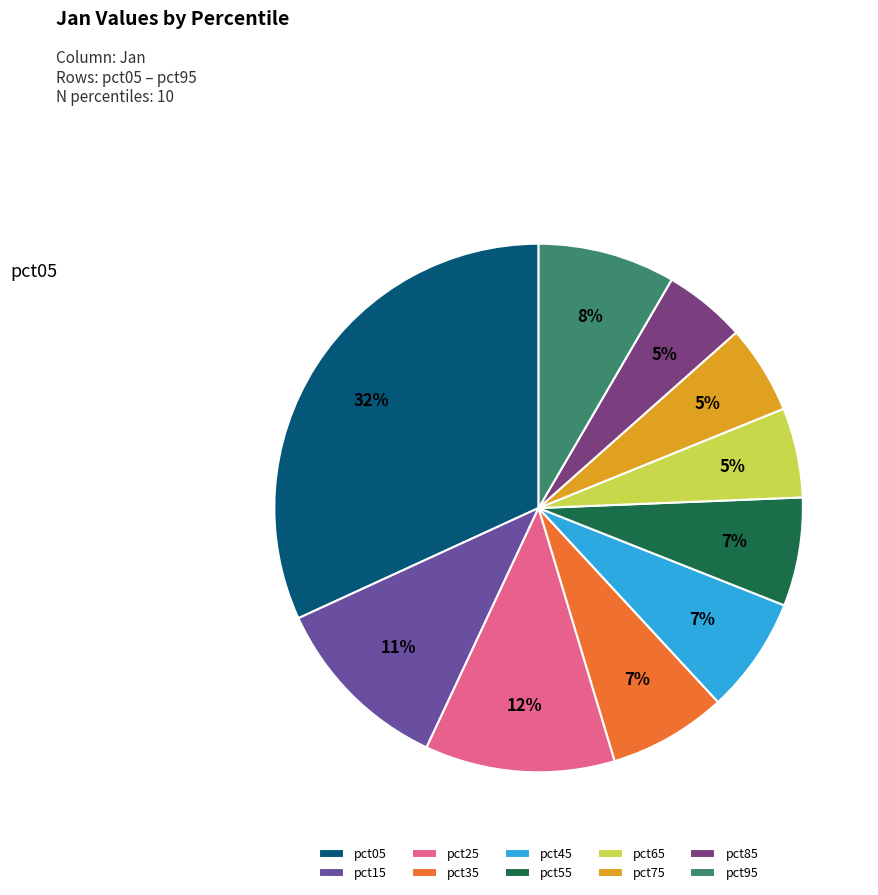

True or false: pct55 accounts for 7% of the total.

True